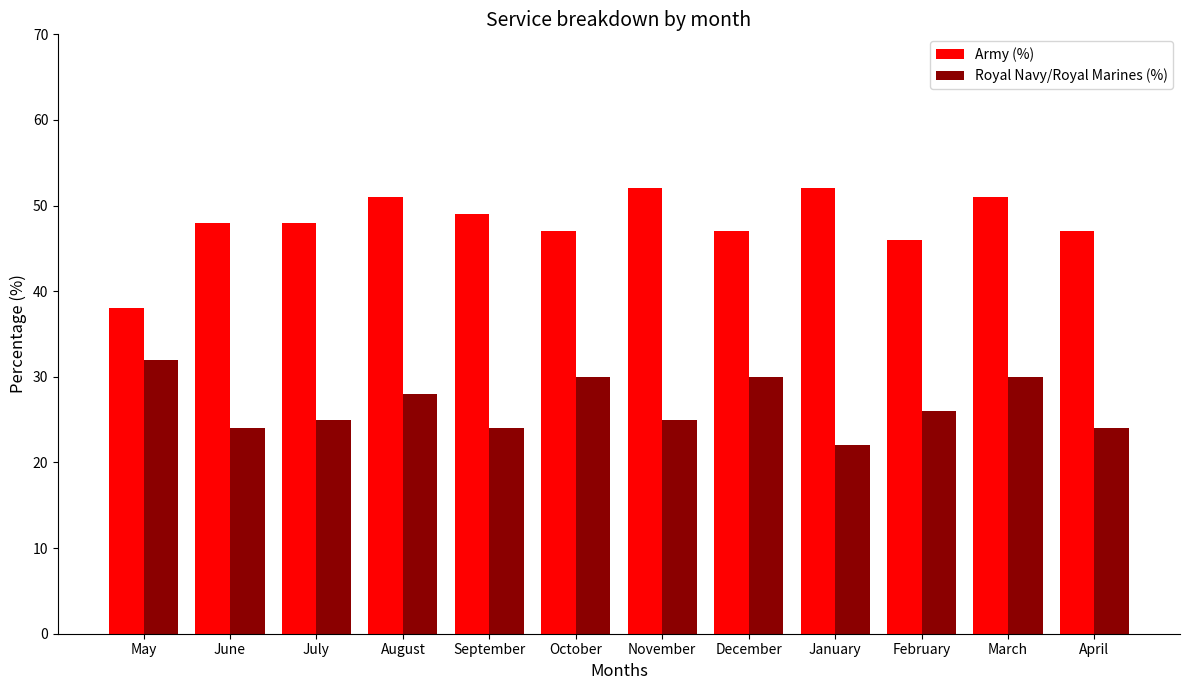

What is the spread (max minus min) of values at March?

21